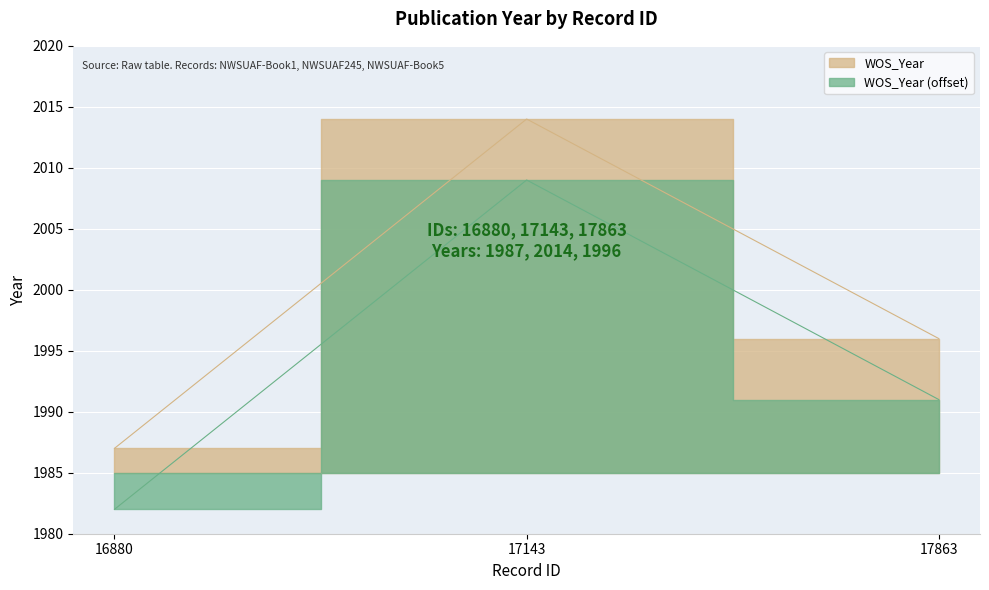

Rank the categories by value from lowest to highest.

16880, 17863, 17143